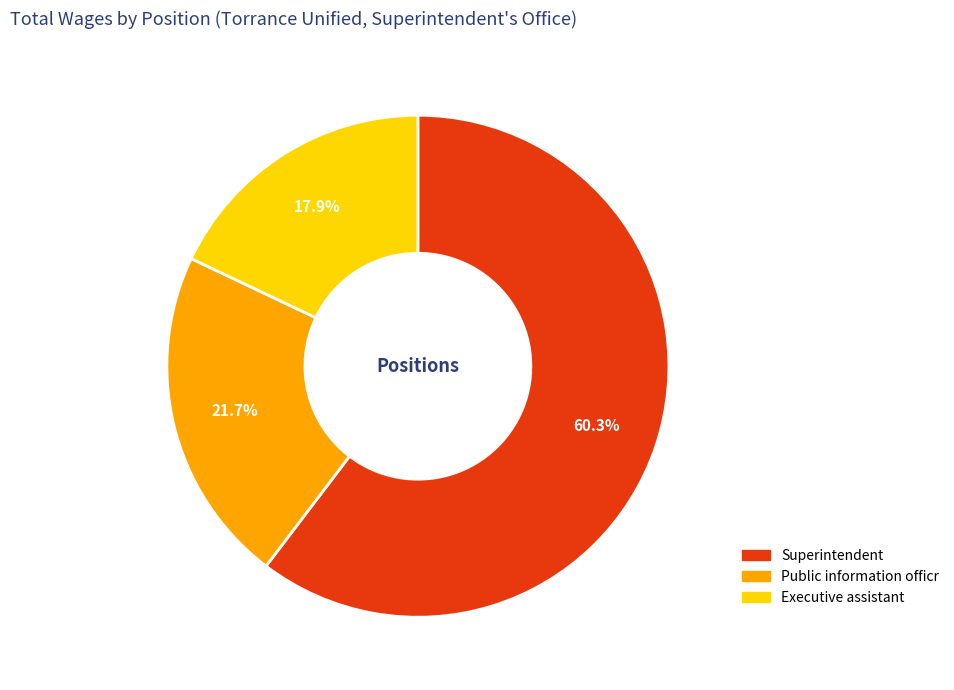

To the nearest percent, what portion does Executive assistant represent?

18%